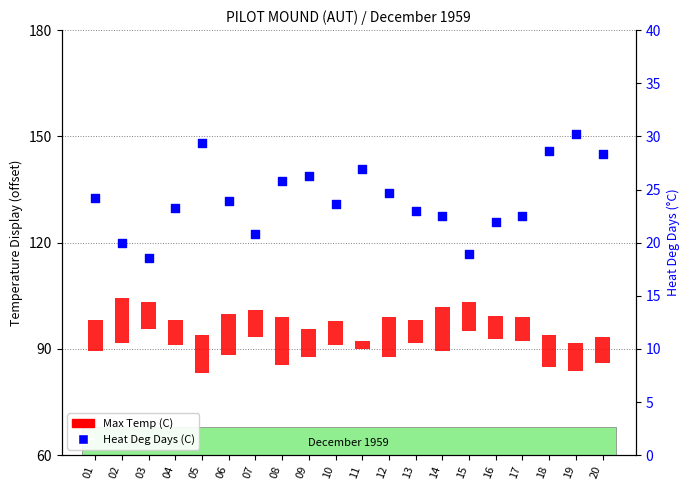

Which series reaches the maximum Y coordinate?

Heat Deg Days (C)